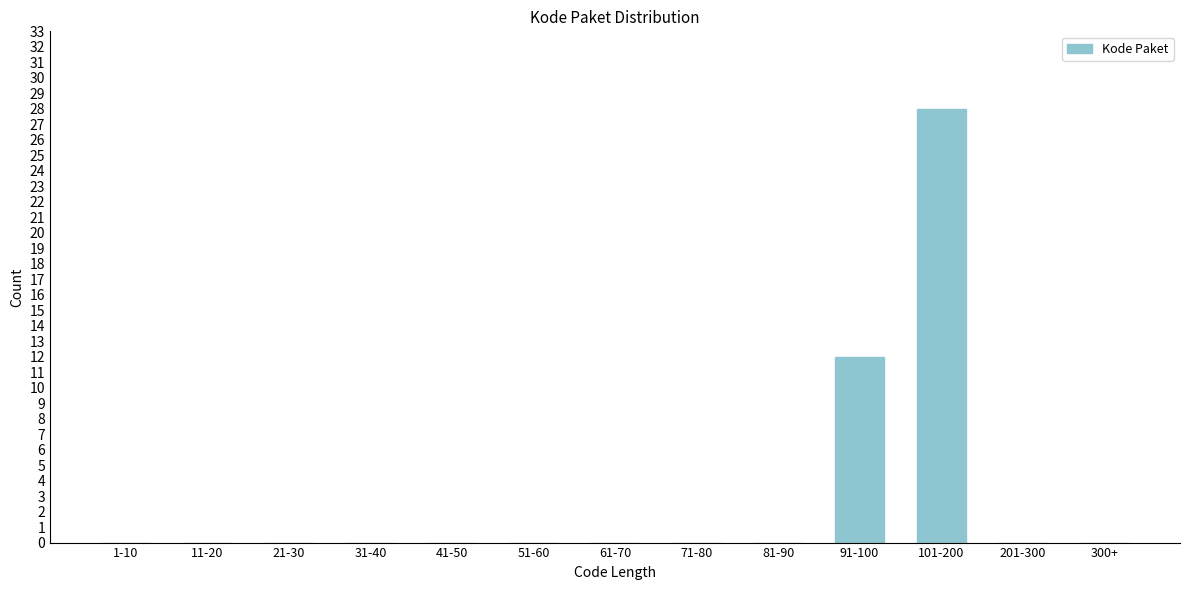

Reading right to left, what are all the values shown in this chart?

300+=0	201-300=0	101-200=28	91-100=12	81-90=0	71-80=0	61-70=0	51-60=0	41-50=0	31-40=0	21-30=0	11-20=0	1-10=0